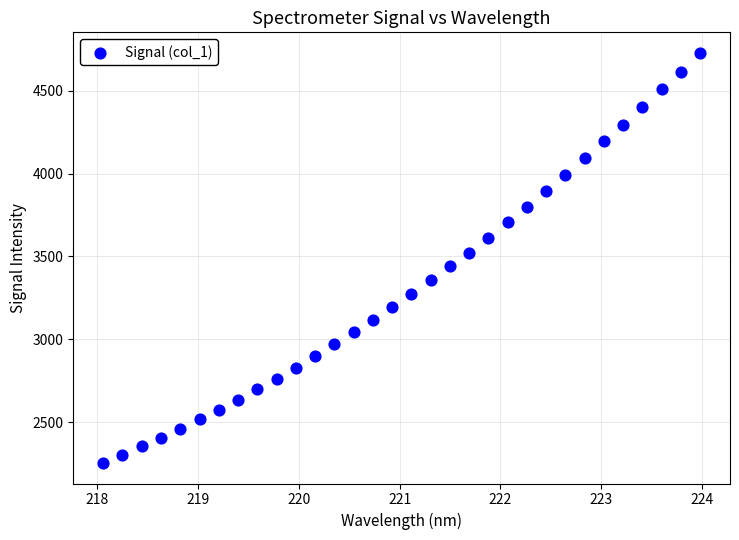

What is the range of Y values (max minus min)?

2476.1